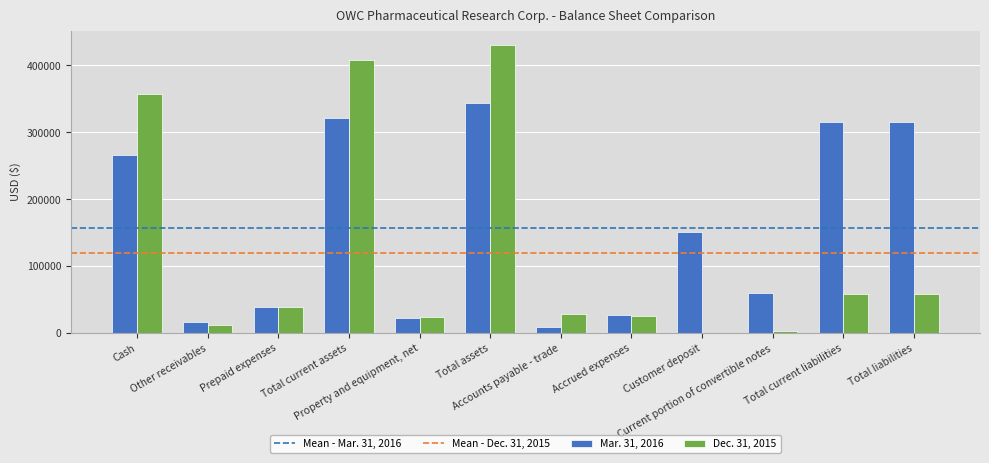

Is the value of Dec. 31, 2015 at Total current liabilities greater than the value of Mar. 31, 2016 at Accounts payable - trade?

Yes